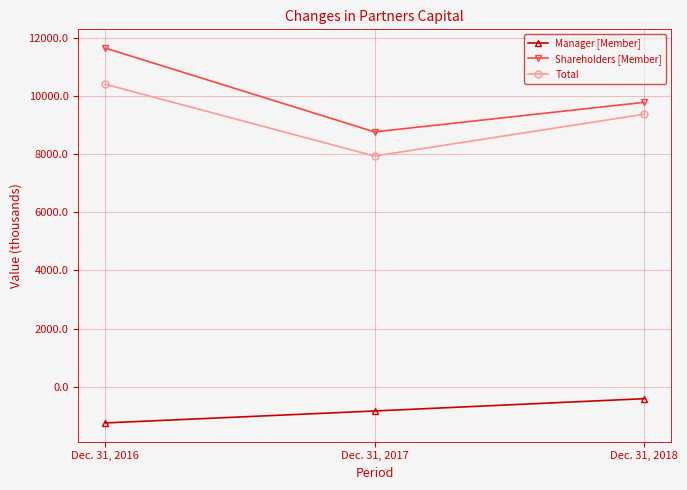

Reading right to left, extract all data points from this chart.

Manager [Member]: -409	-831	-1242
Shareholders [Member]: 9773	8758	11638
Total: 9364	7927	10396